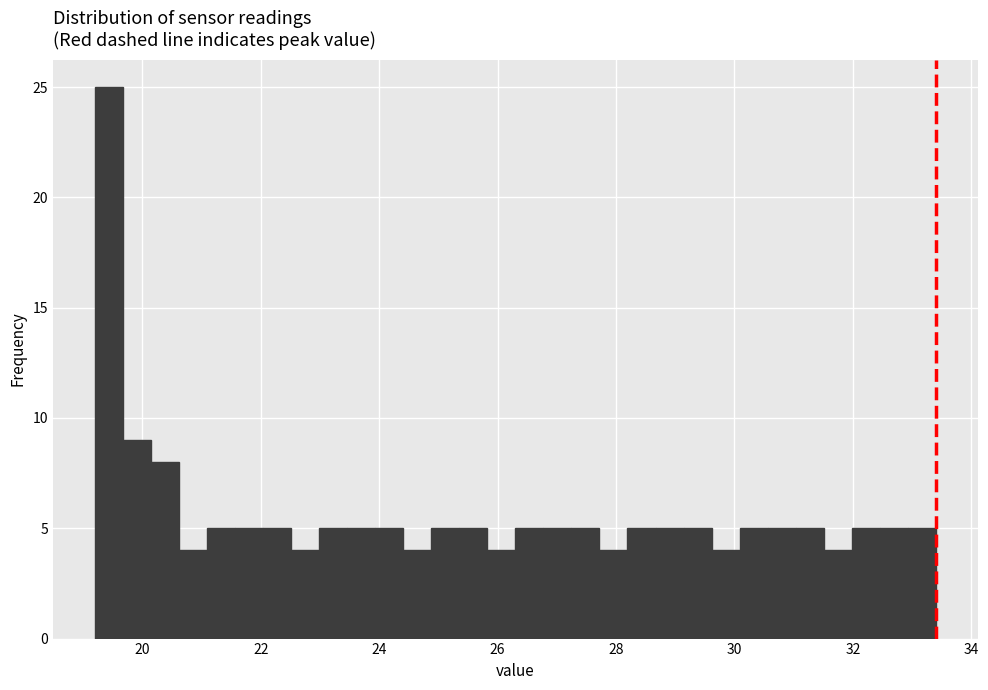

Around what value on the x-axis is the tallest bar? Give the approximate position of its centre, as read against the axis.

19.4